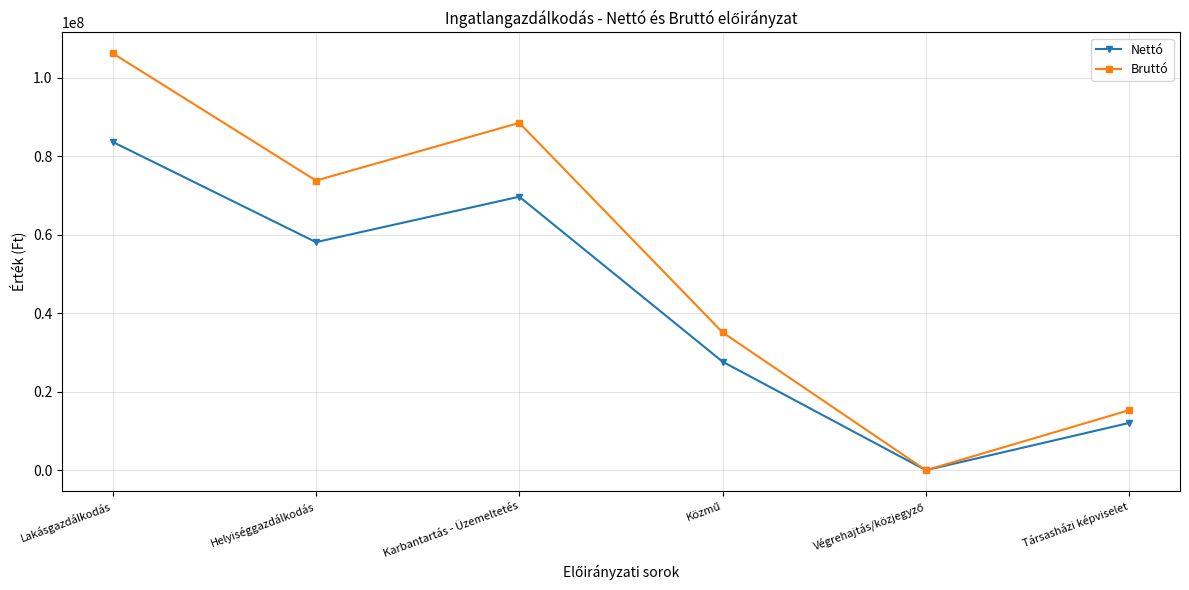

Reading right to left, transcribe all the data shown in this chart.

Nettó: 12044066.0	0.0	27654817.0	69701826.0	58117231.8	83667584.5
Bruttó: 15295963.0	0.0	35121618.0	88521319.0	73808884.0	106257833.0